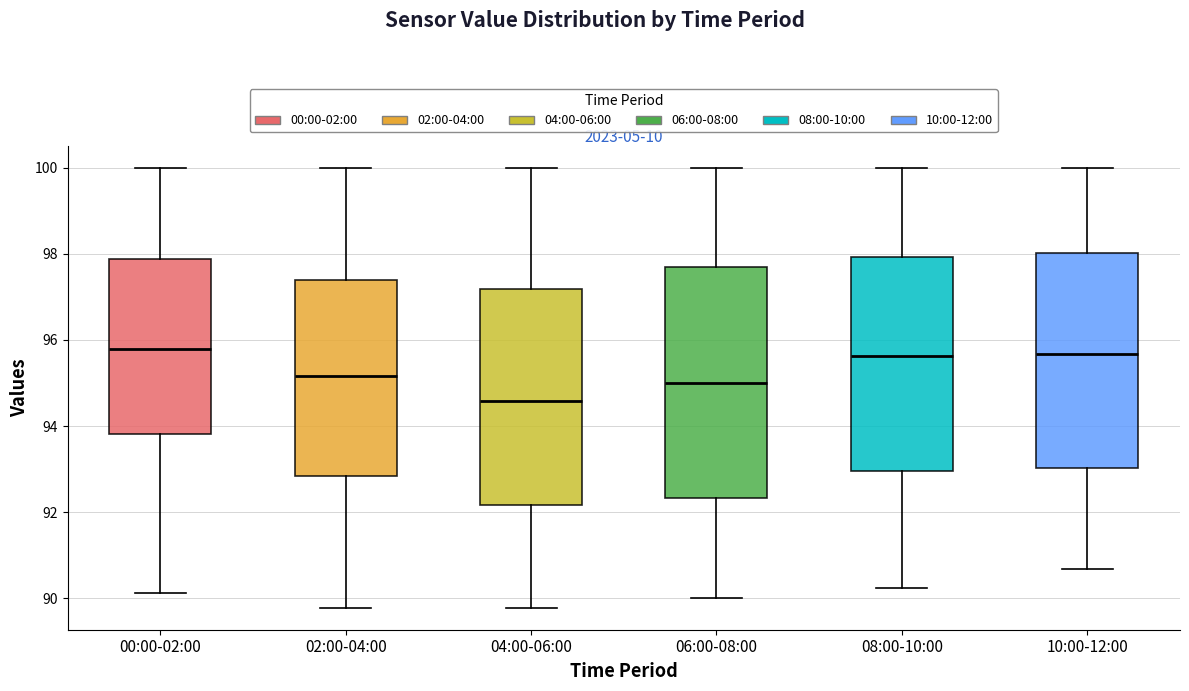

Reading left to right, transcribe this box plot: for each box, give where its median line is, the range the box spans, and where its two whiskers end, as read against the y-axis. The values are not printed on the chart, so give them approximately, as read against the axis.

00:00-02:00: median 95.8, box 93.8 to 97.8, whiskers 90.2 to 100.0
02:00-04:00: median 95.2, box 92.8 to 97.4, whiskers 89.8 to 100.0
04:00-06:00: median 94.6, box 92.2 to 97.2, whiskers 89.8 to 100.0
06:00-08:00: median 95.0, box 92.4 to 97.6, whiskers 90.0 to 100.0
08:00-10:00: median 95.6, box 93.0 to 98.0, whiskers 90.2 to 100.0
10:00-12:00: median 95.6, box 93.0 to 98.0, whiskers 90.6 to 100.0